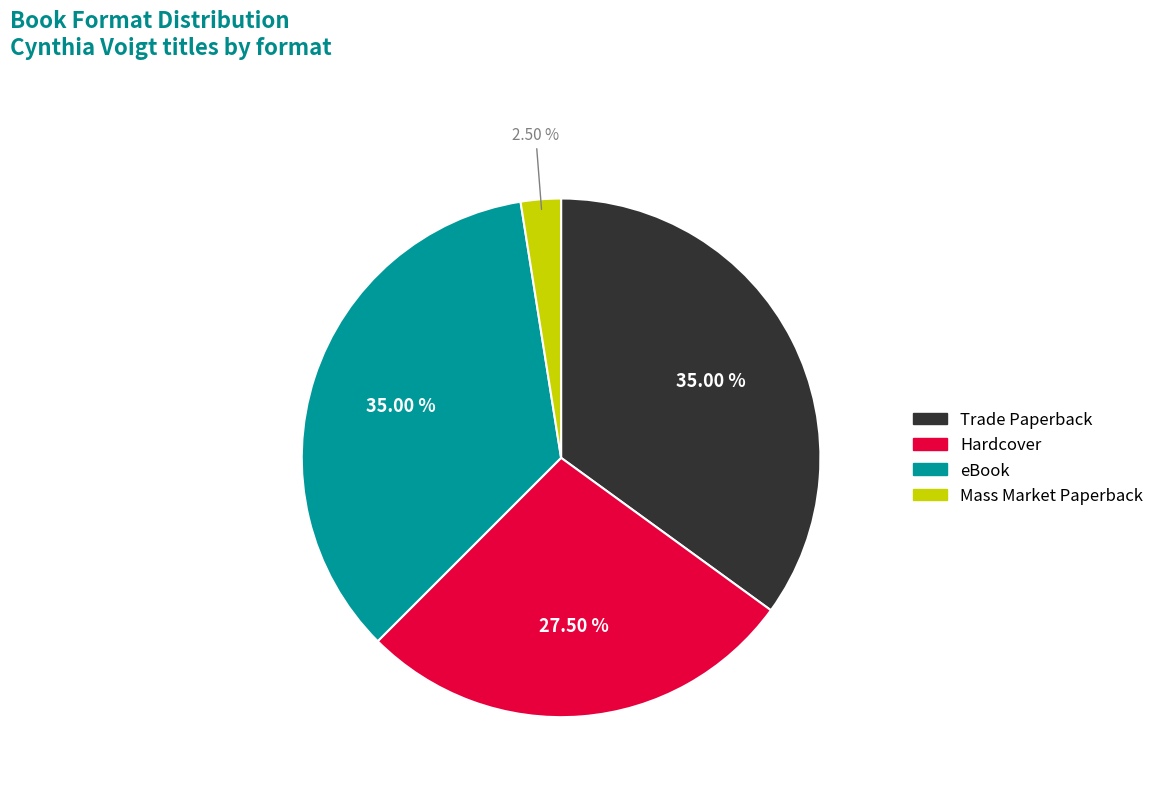

What is the smallest slice in the pie chart?

Mass Market Paperback